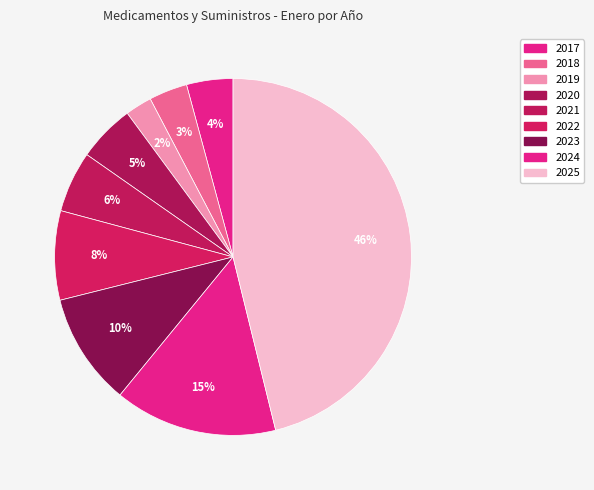

Which category has the smallest portion of the pie?

2019